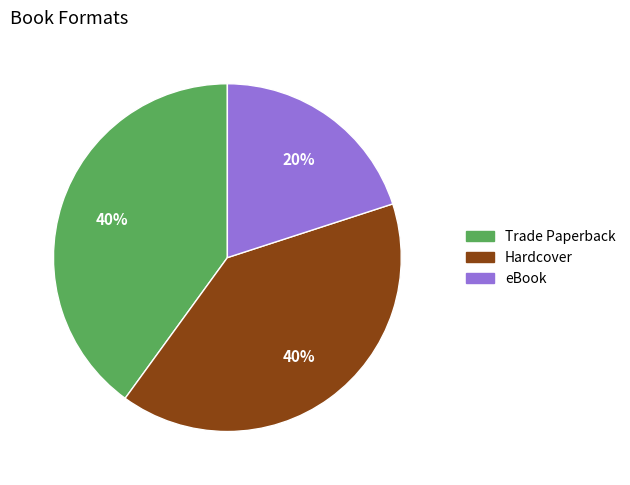

What is the smallest slice in the pie chart?

eBook